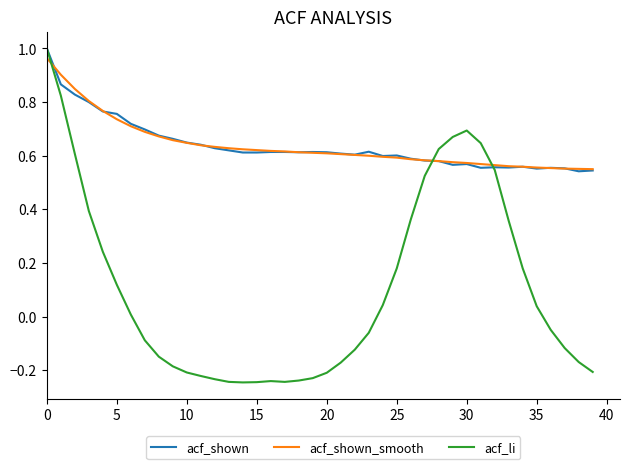

What is the label of the 24th point from the left?

23